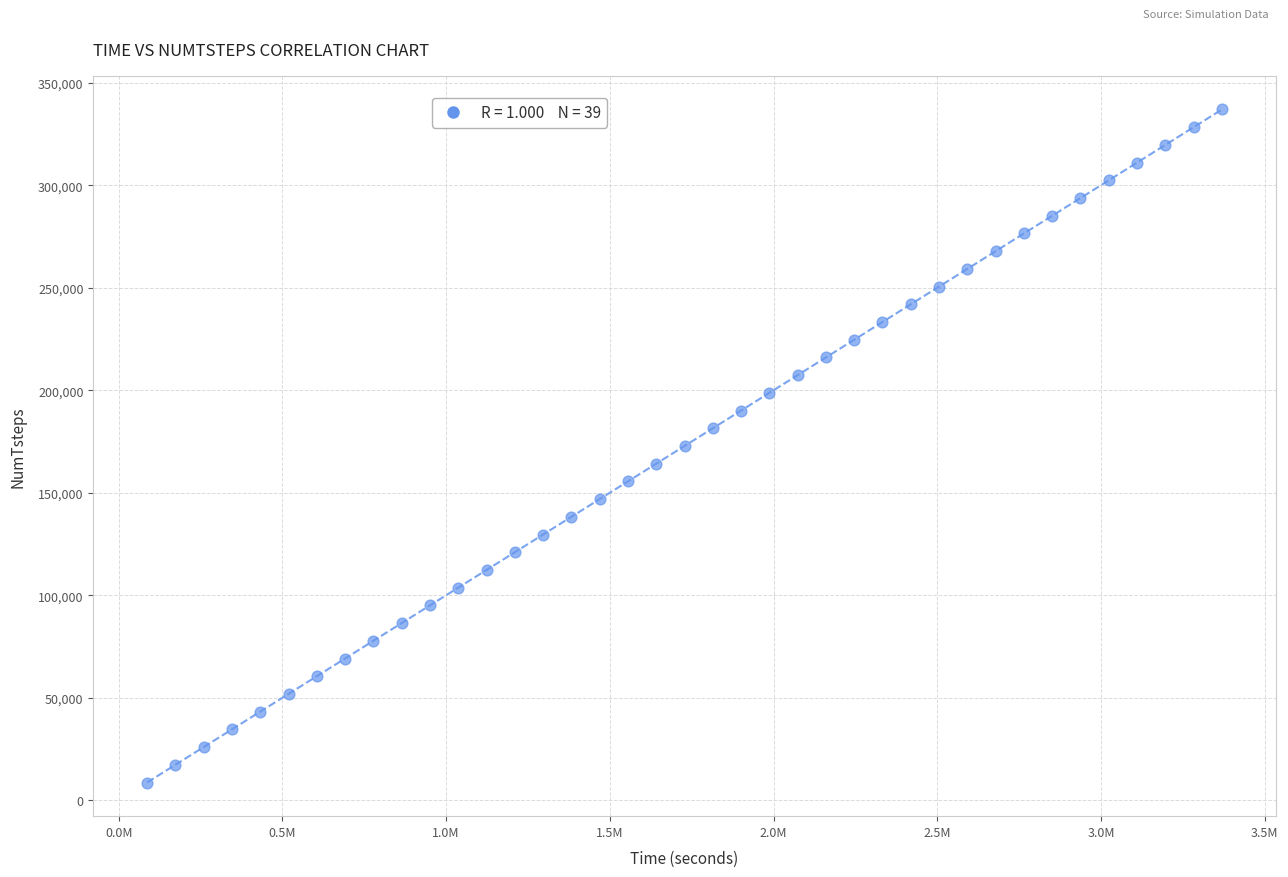

What is the range of X values (max minus min)?

3283200